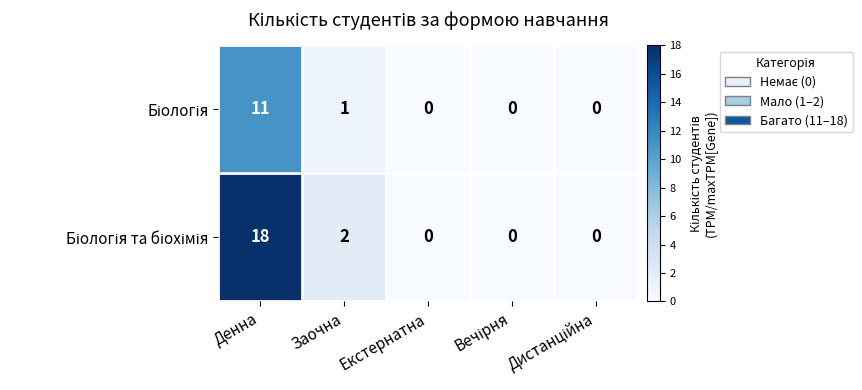

At which category is the sum across all series the highest?

Денна